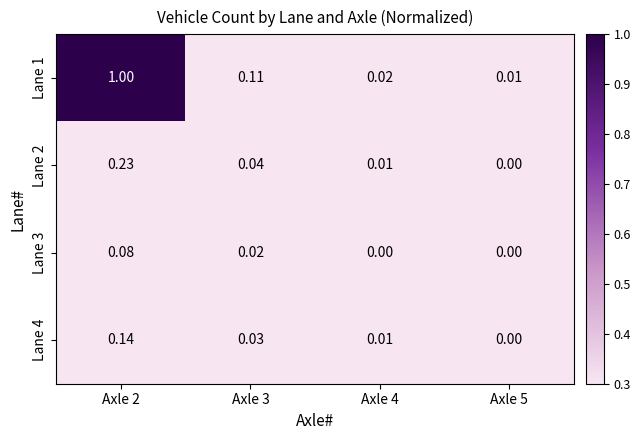

Which series has the largest total across all categories?

Lane 1